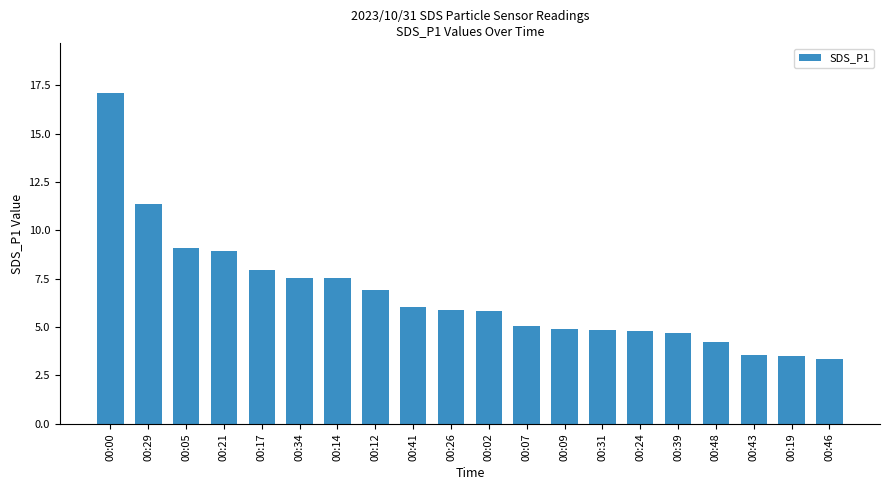

The chart shows a value of 6.8 at 00:31. True or false?

False